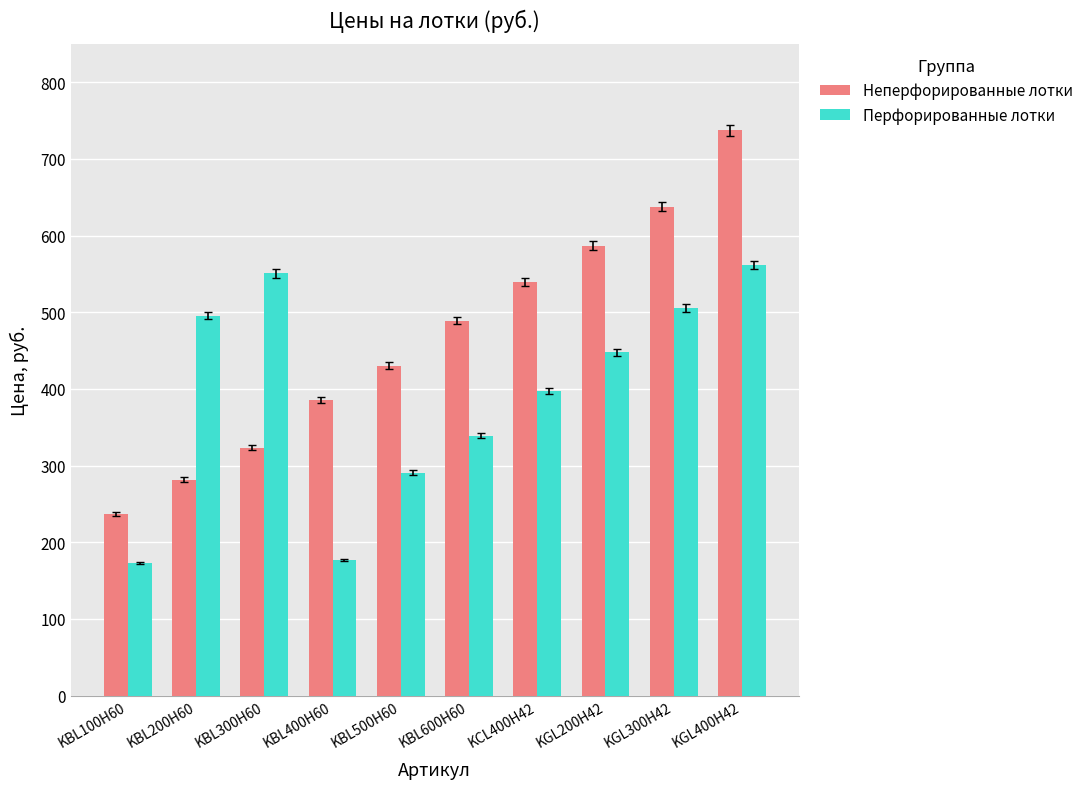

What position from the left is KGL300H42?

9